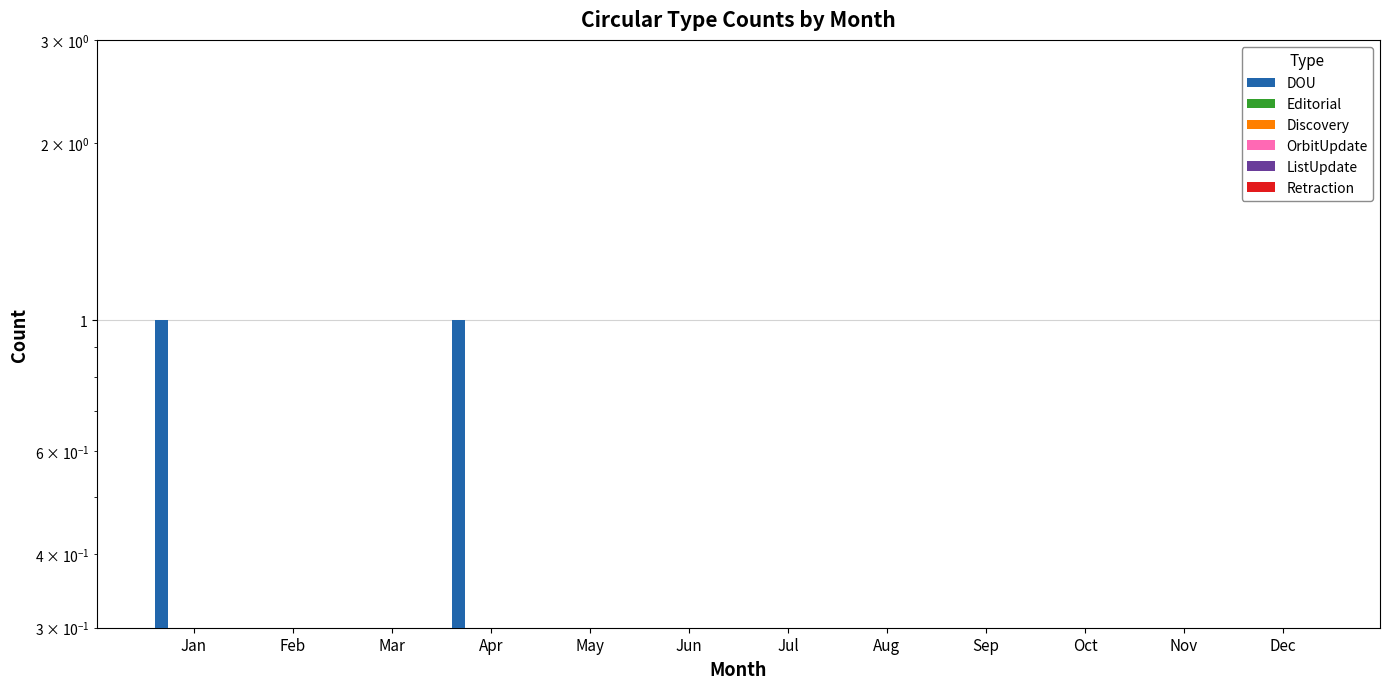

What is the difference between the highest and lowest values at Jan?

1